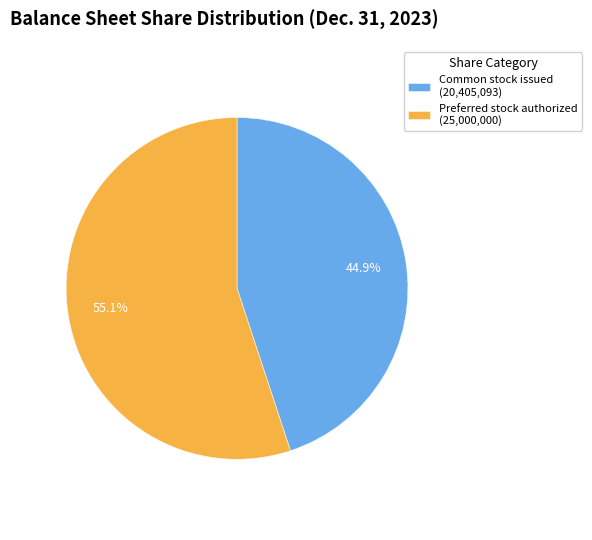

To the nearest percent, what is the difference between the largest and smallest slice percentages?

10%